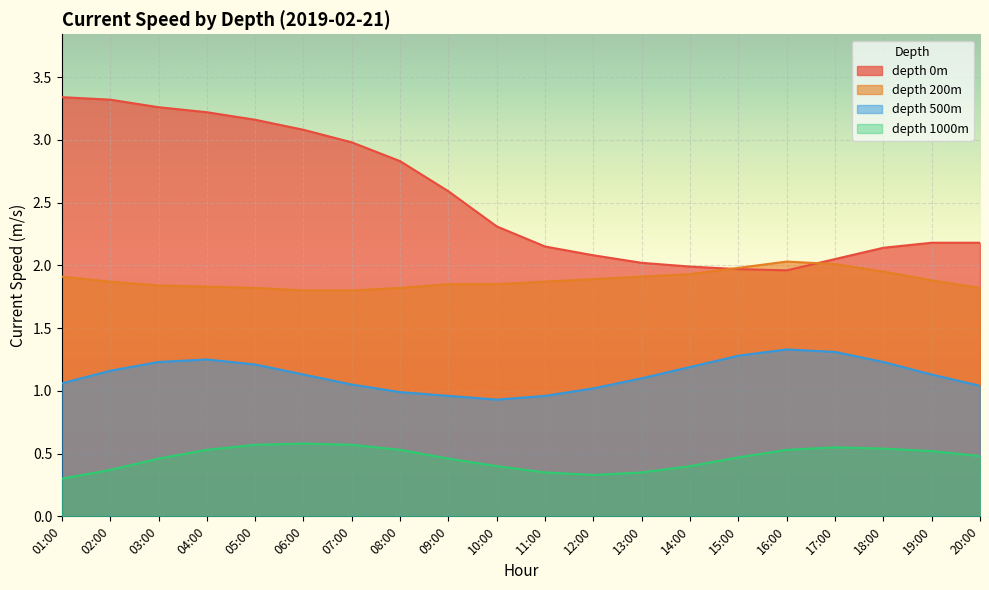

Which series has the largest total across all categories?

depth 0m